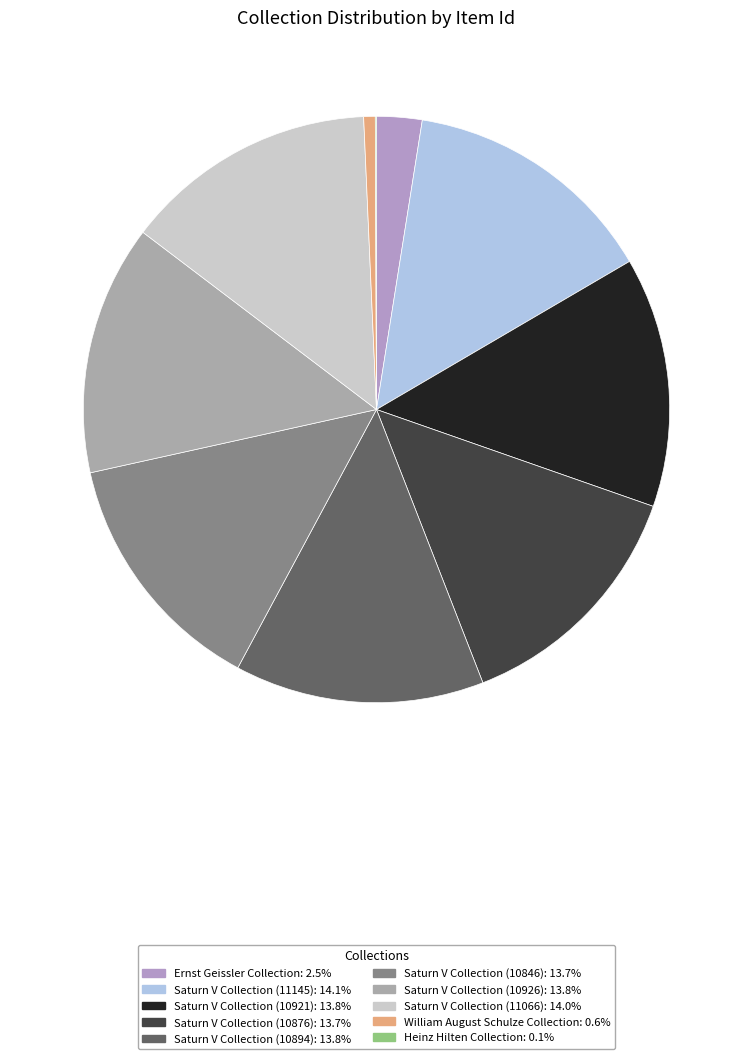

Does Ernst Geissler Collection represent more than half of the total?

No